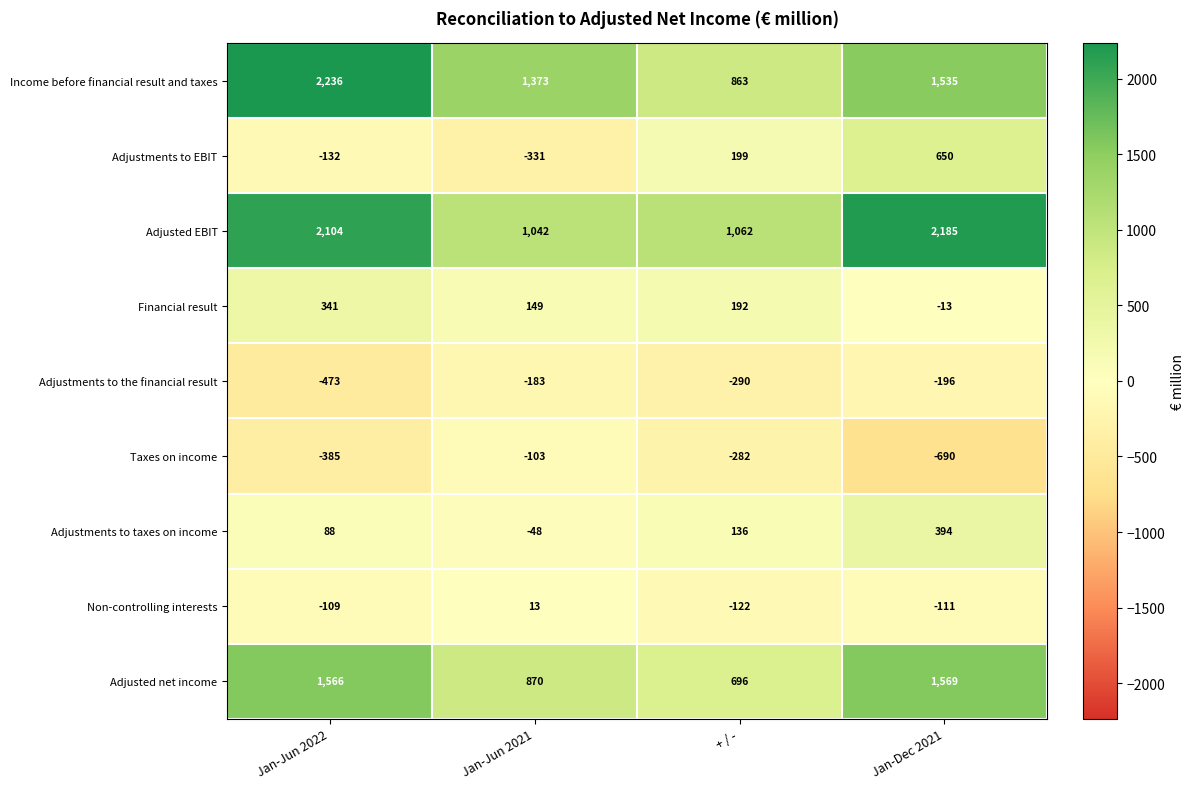

Rank the series by their maximum value, from lowest to highest.

Adjustments to the financial result, Taxes on income, Non-controlling interests, Financial result, Adjustments to taxes on income, Adjustments to EBIT, Adjusted net income, Adjusted EBIT, Income before financial result and taxes